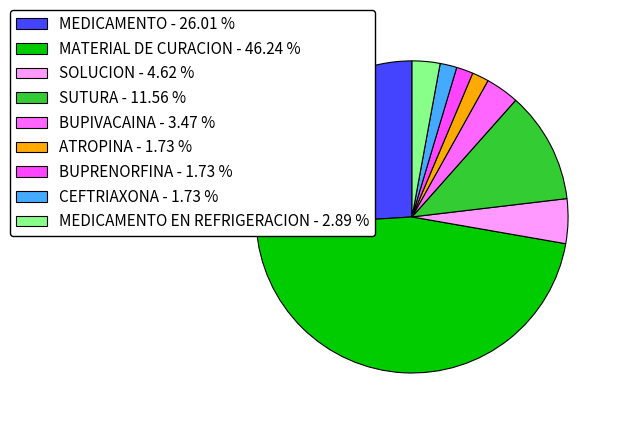

How many segments does this pie chart have?

9